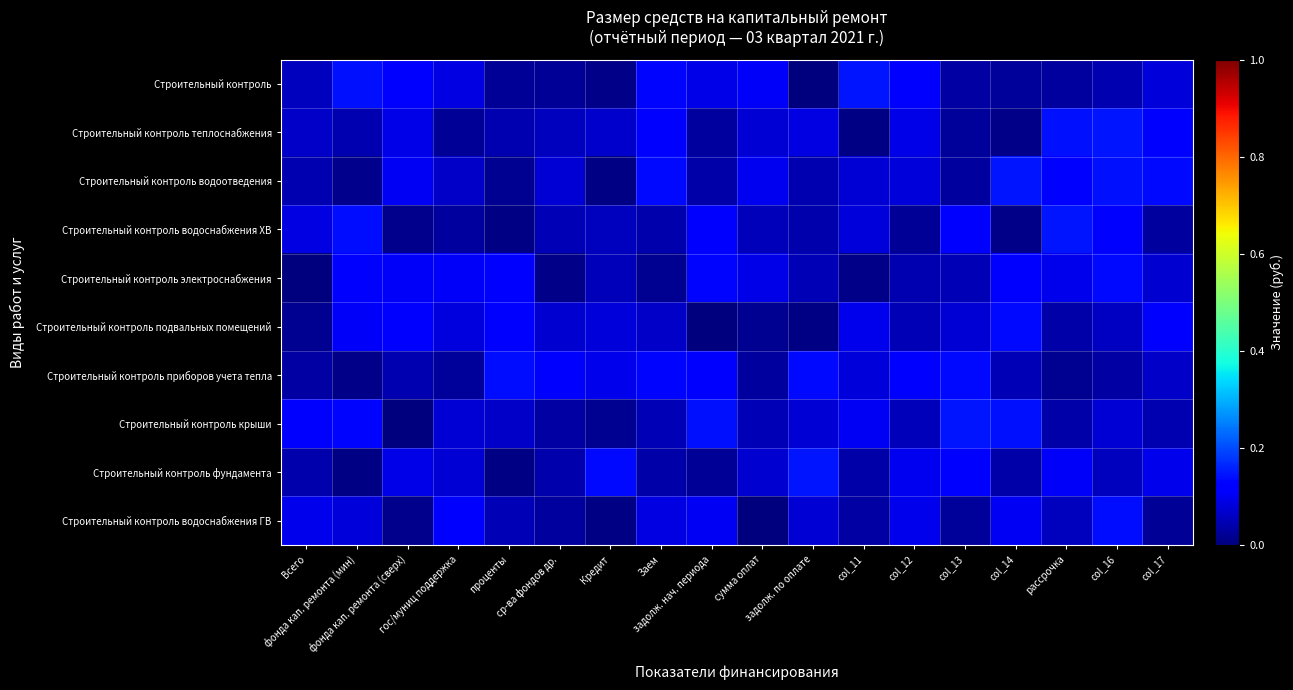

Which series has the largest range (max minus min)?

Строительный контроль крыши